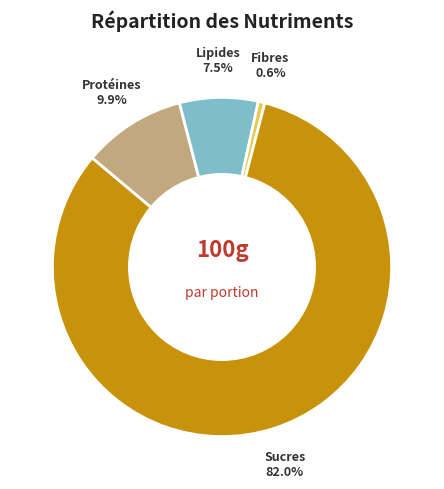

Is there a majority slice in this chart?

Yes